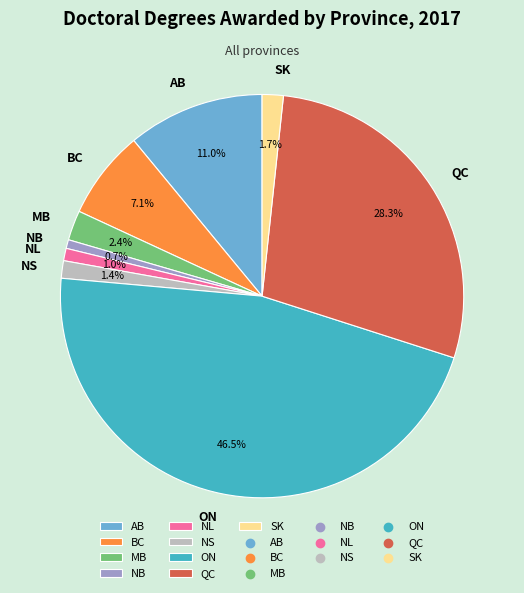

Does any single category account for the majority?

No